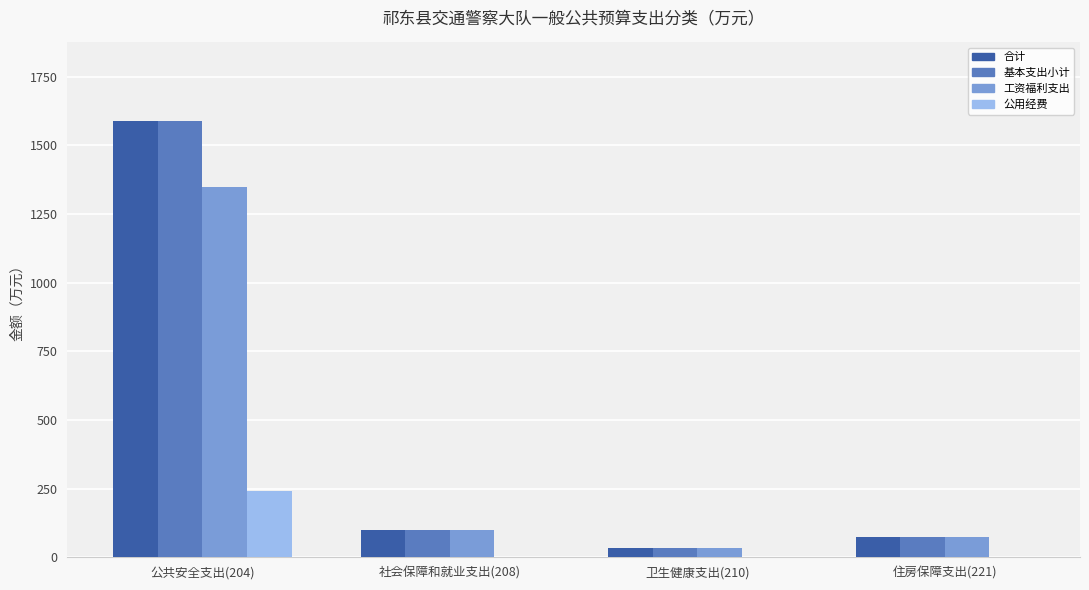

Is the value of 工资福利支出 at 社会保障和就业支出(208) greater than the value of 合计 at 公共安全支出(204)?

No